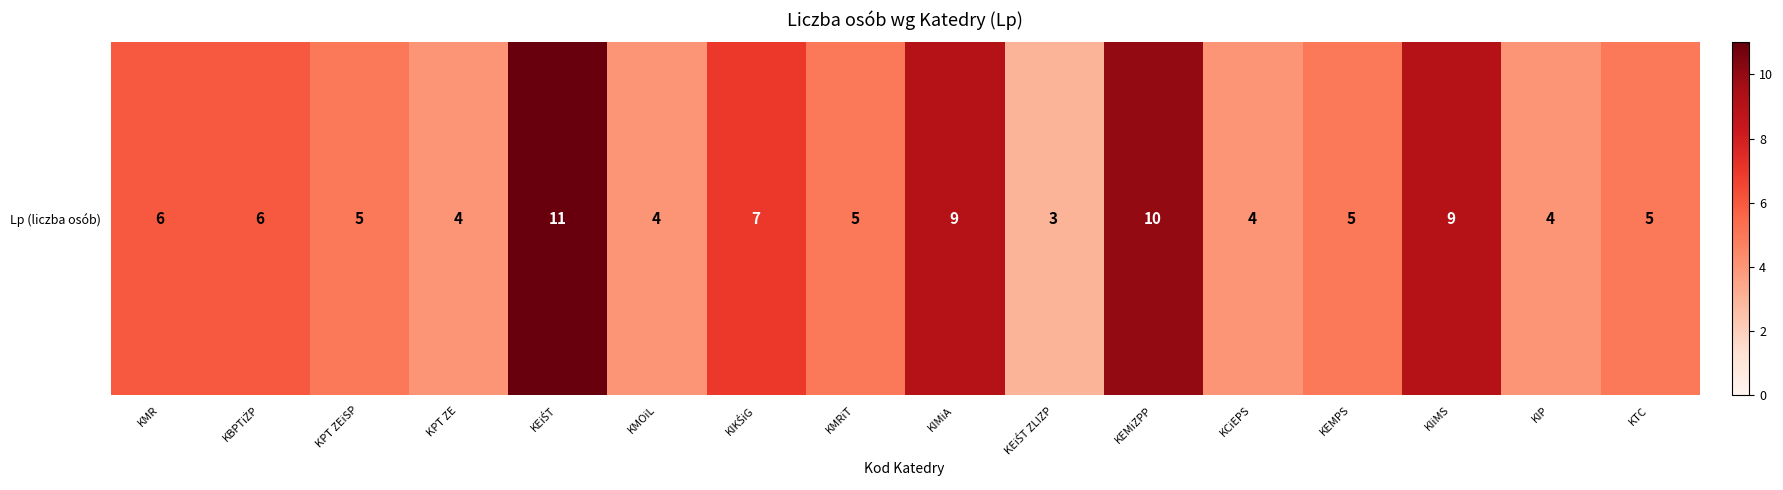

Approximately how many times larger is the value at KTC compared to KEMiZPP?

0.5